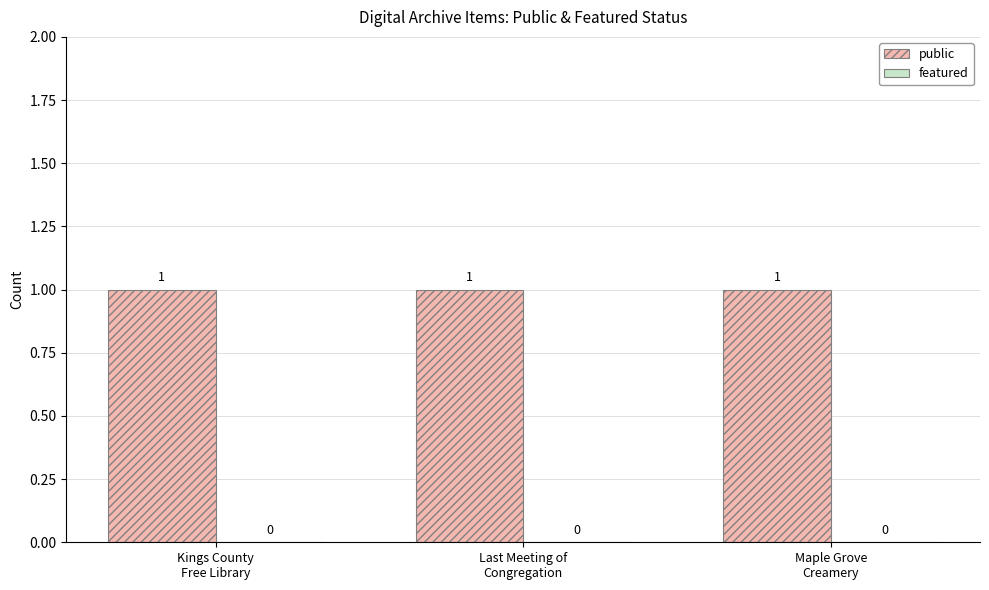

At which label is featured closest to 0?

Kings County
Free Library